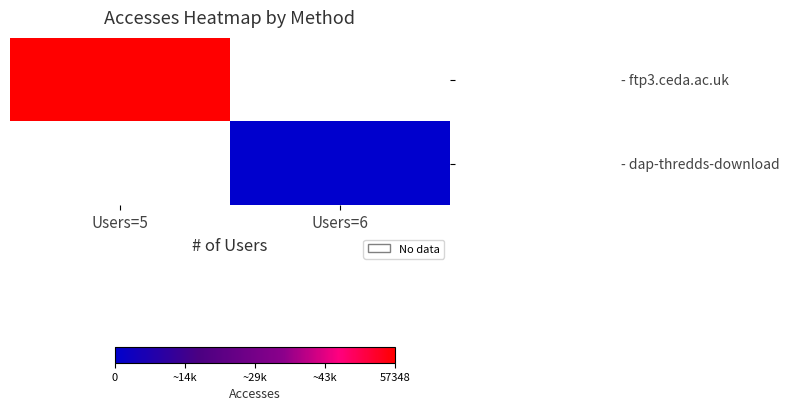

What is the greatest value displayed?

57348.0